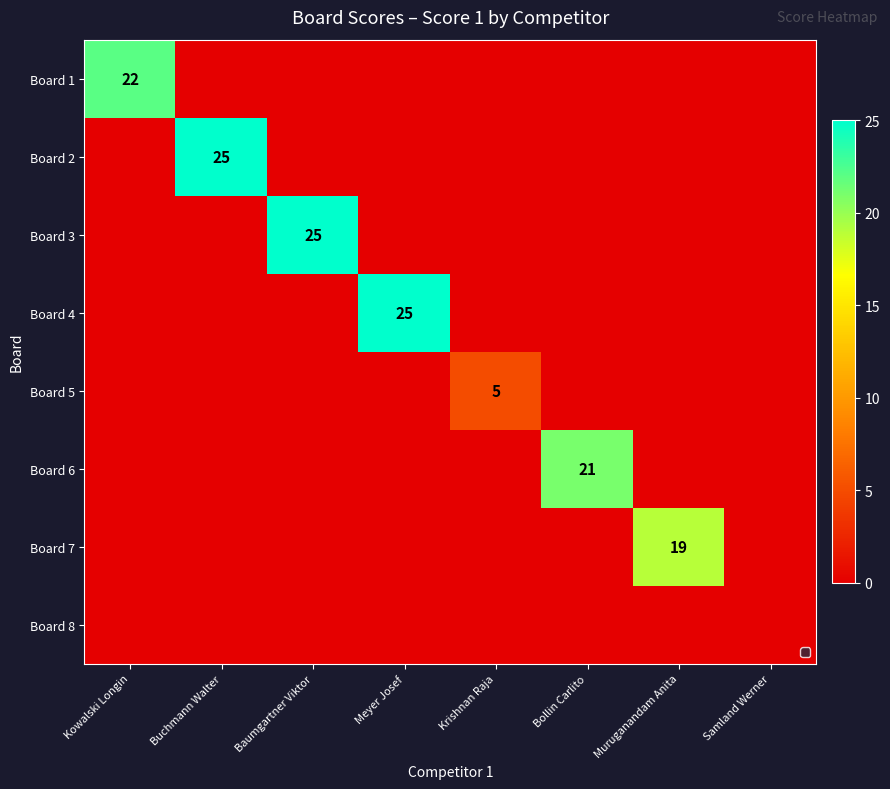

What is the maximum value shown in the chart?

25